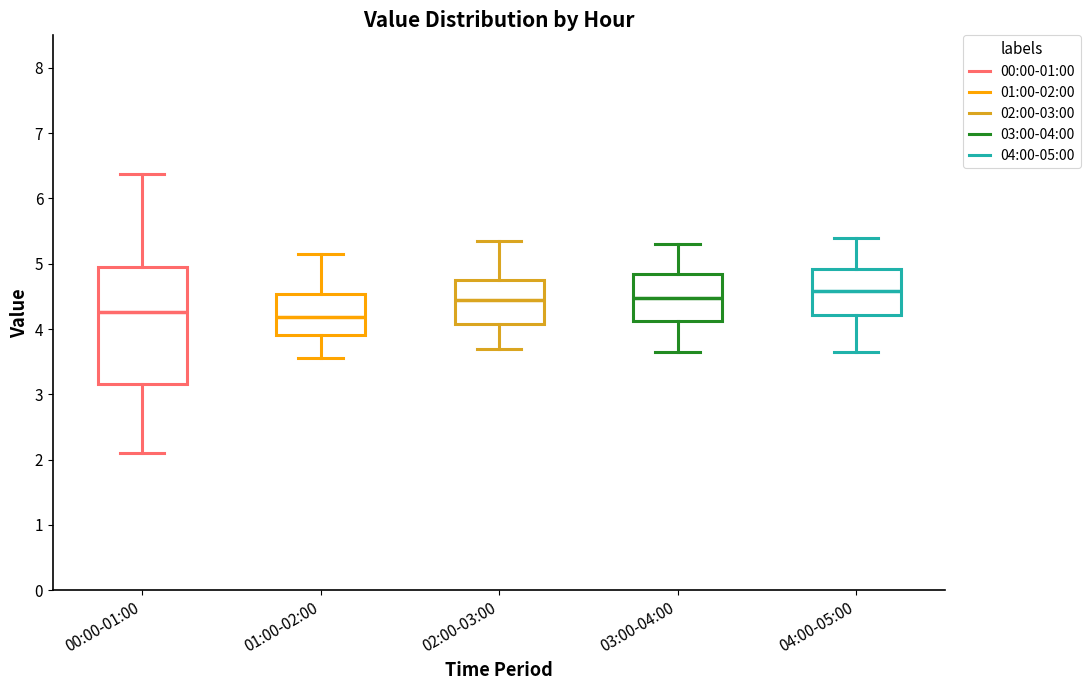

Where does the upper whisker of the box for 00:00-01:00 end on the y-axis? The values are not printed on the chart, so give them approximately, as read against the axis.

6.4